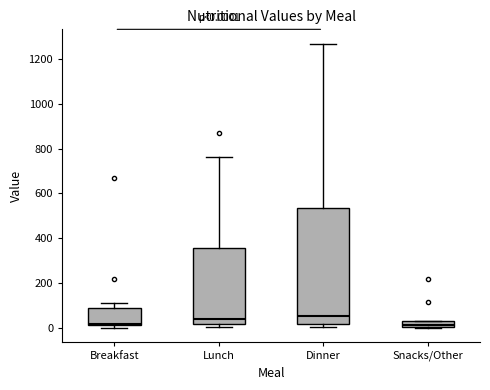

Which box is the tallest, from its lower edge to its upper edge?

Dinner